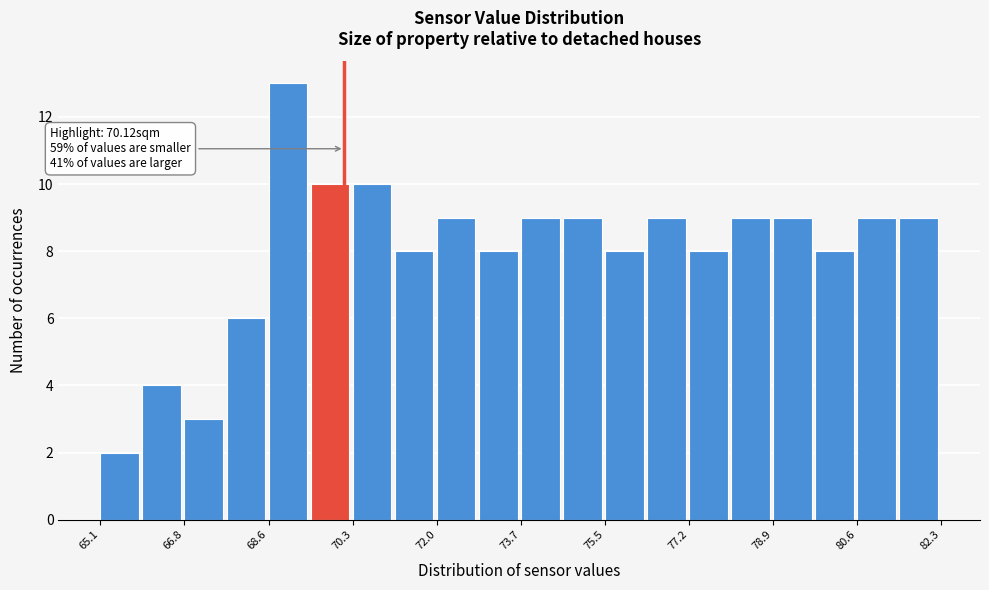

Over which range of the x-axis is the bar tallest?

68.6 to 69.4